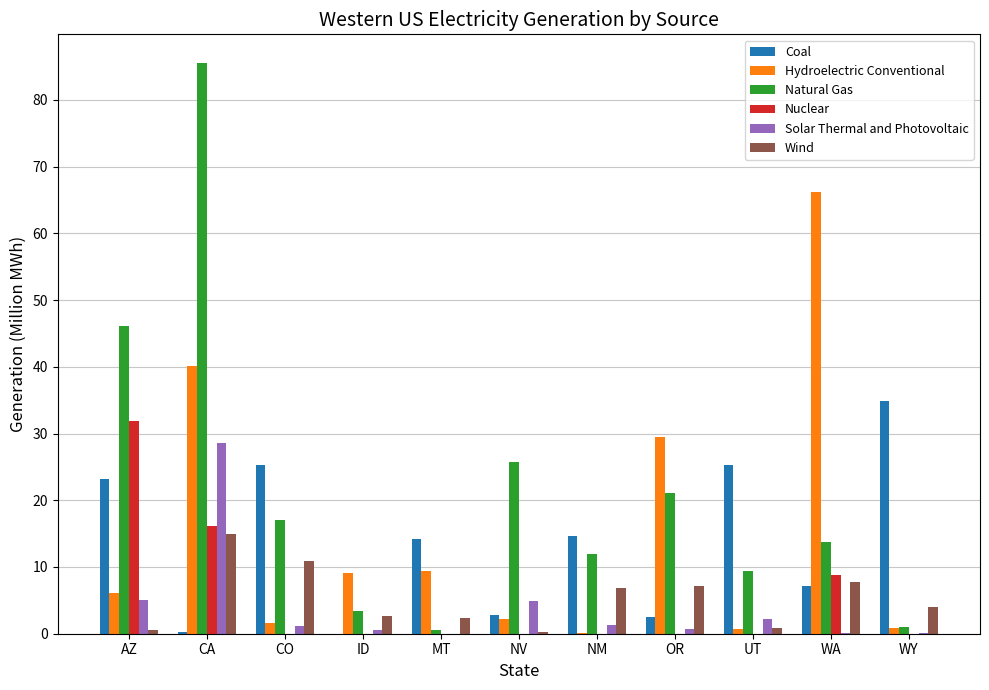

Where is Natural Gas nearest to the value 43?

AZ